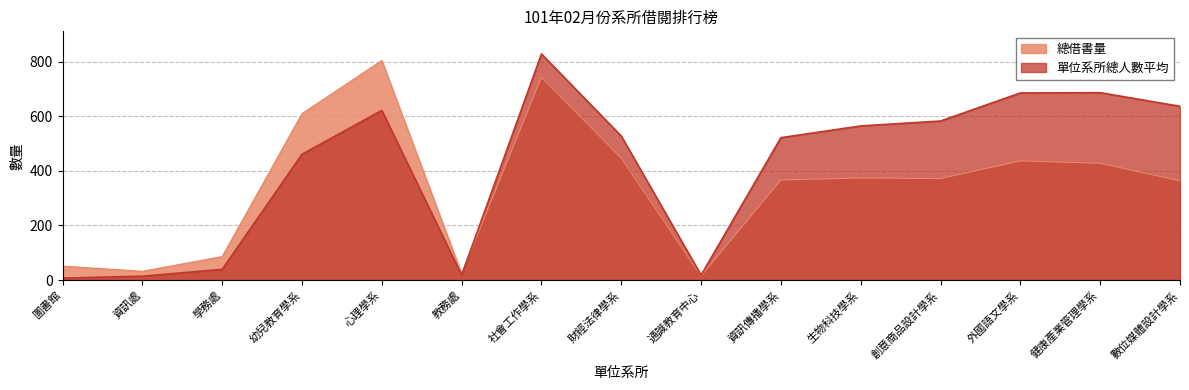

List the series in order of their peak value, lowest first.

總借書量, 單位系所總人數平均